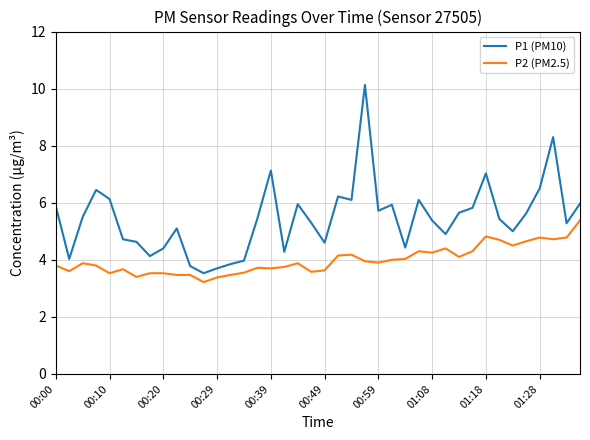

Which series has the largest range (max minus min)?

P1 (PM10)